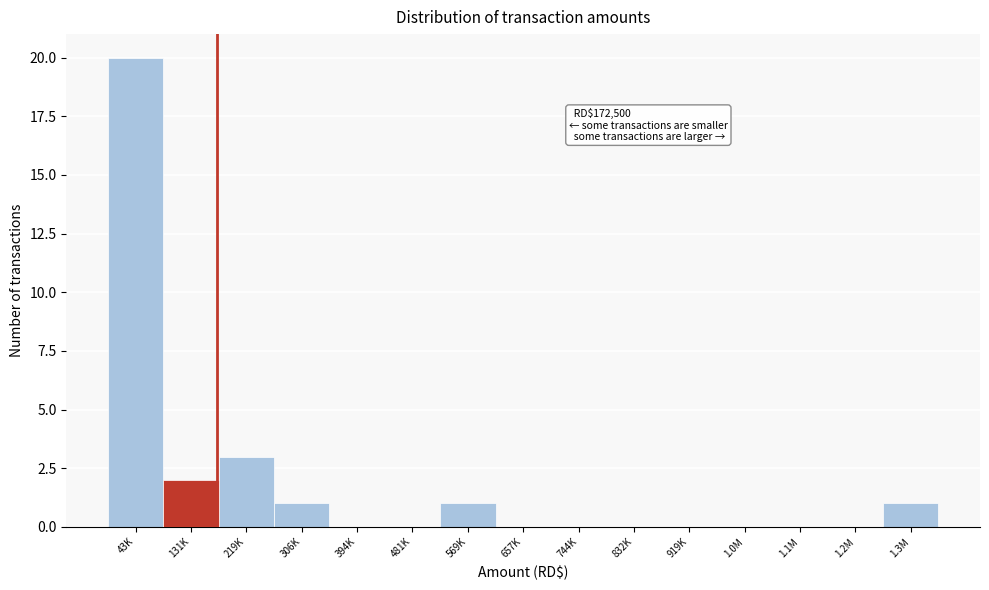

Reading left to right, list all the values displayed in this chart.

43K=20	131K=2	219K=3	306K=1	394K=0	481K=0	569K=1	657K=0	744K=0	832K=0	919K=0	1.0M=0	1.1M=0	1.2M=0	1.3M=1